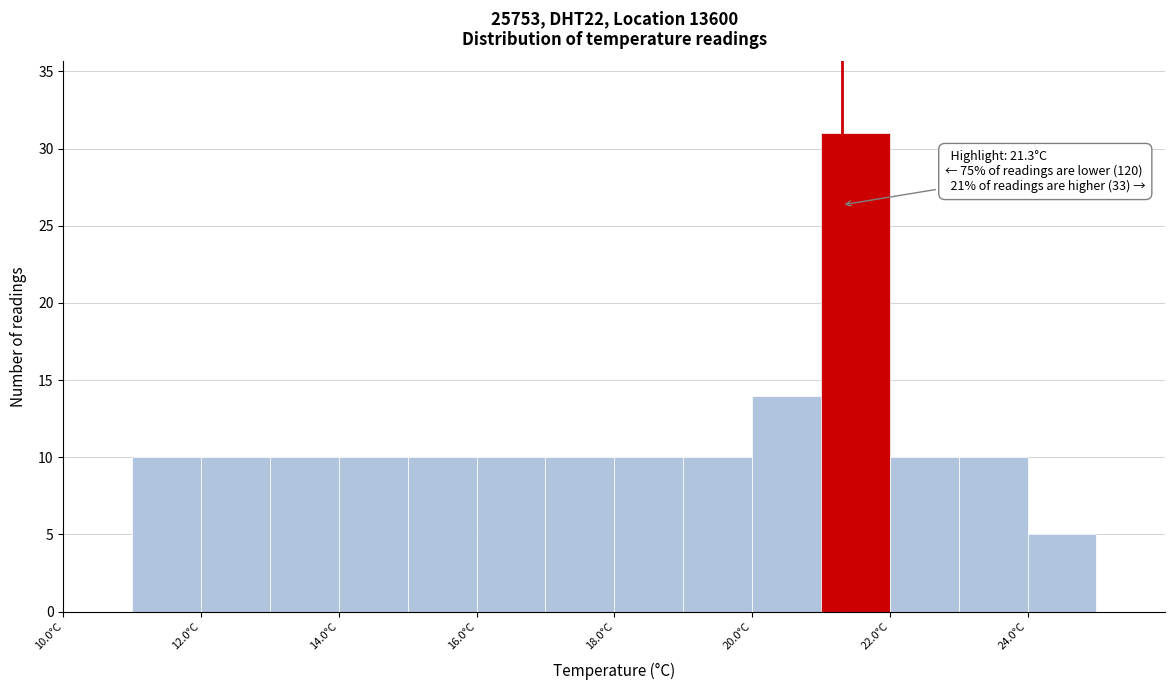

Which range on the x-axis has the tallest bar?

21 to 22